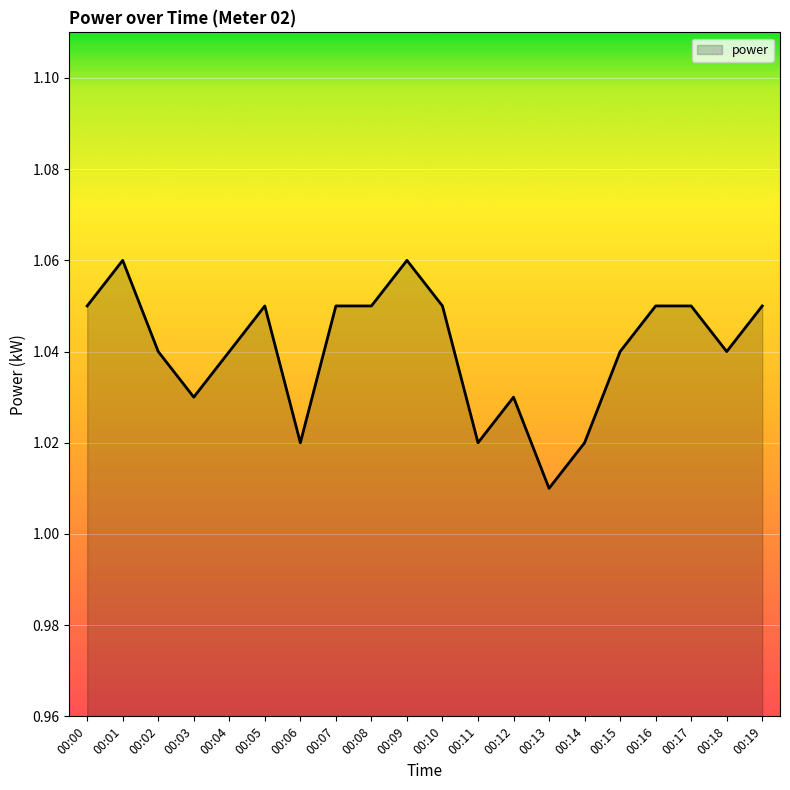

Between 00:10 and 00:14, which is larger?

00:10